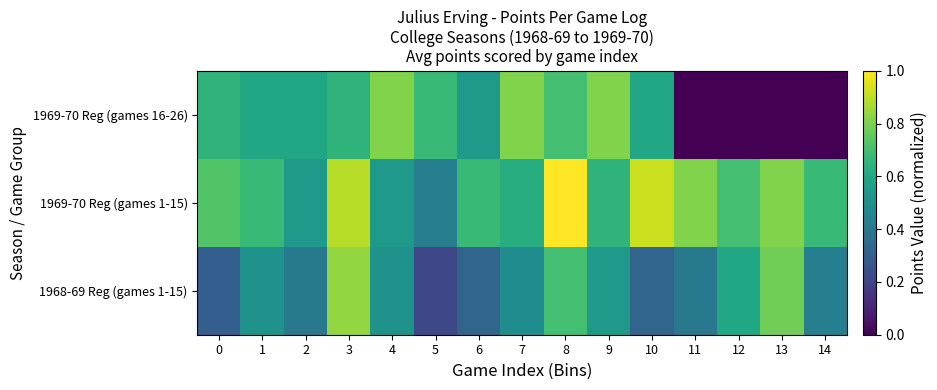

Reading right to left, transcribe all the data shown in this chart.

1968-69 Reg (games 1-15): 14=0.4	13=0.8	12=0.6	11=0.4	10=0.3	9=0.5	8=0.7	7=0.5	6=0.3	5=0.2	4=0.5	3=0.8	2=0.4	1=0.5	0=0.3
1969-70 Reg (games 1-15): 14=0.7	13=0.8	12=0.7	11=0.8	10=0.9	9=0.6	8=1.0	7=0.6	6=0.7	5=0.4	4=0.5	3=0.9	2=0.5	1=0.7	0=0.7
1969-70 Reg (games 16-26): 14=0.0	13=0.0	12=0.0	11=0.0	10=0.6	9=0.8	8=0.7	7=0.8	6=0.5	5=0.7	4=0.8	3=0.6	2=0.6	1=0.6	0=0.6